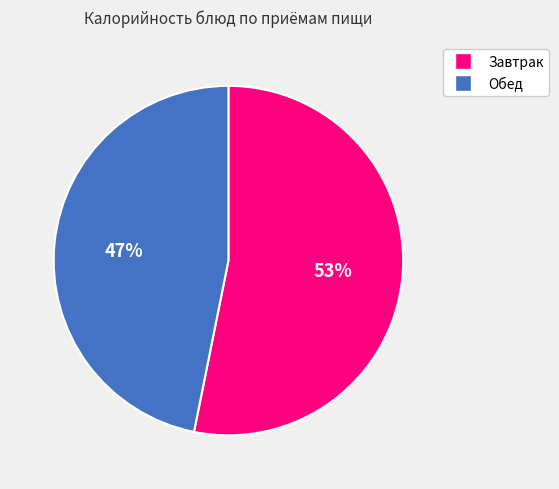

Is there a majority slice in this chart?

Yes